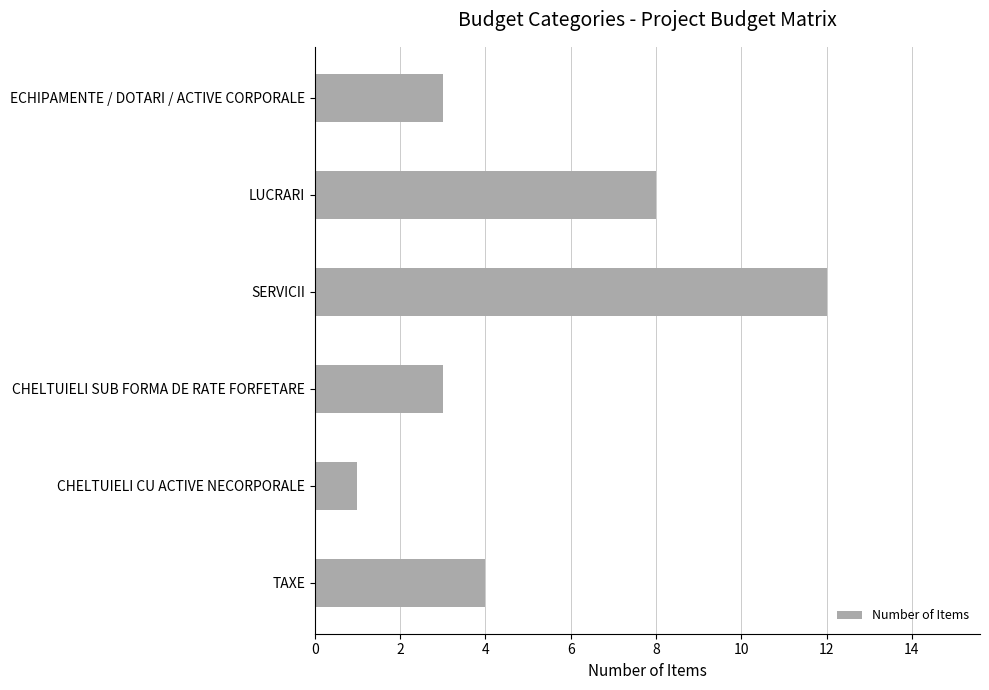

Reading bottom to top, what are all the values shown in this chart?

4	1	3	12	8	3